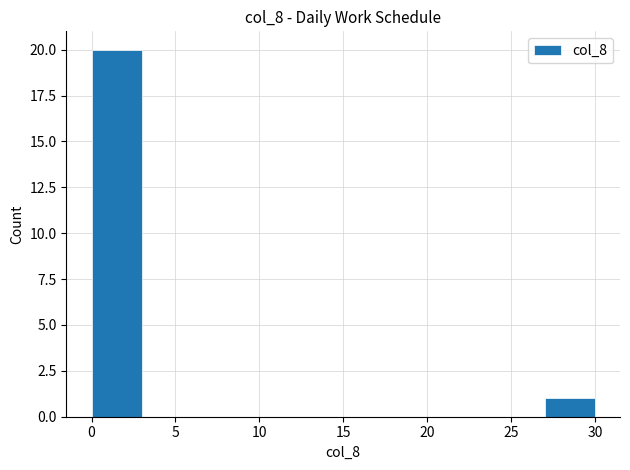

Reading left to right, list every bar in this chart as the range it spans on the x-axis followed by its height. The values are not printed on the chart, so give them approximately, as read against the axis.

0 to 3: 20
3 to 6: 0
6 to 9: 0
9 to 12: 0
12 to 15: 0
15 to 18: 0
18 to 21: 0
21 to 24: 0
24 to 27: 0
27 to 30: 1